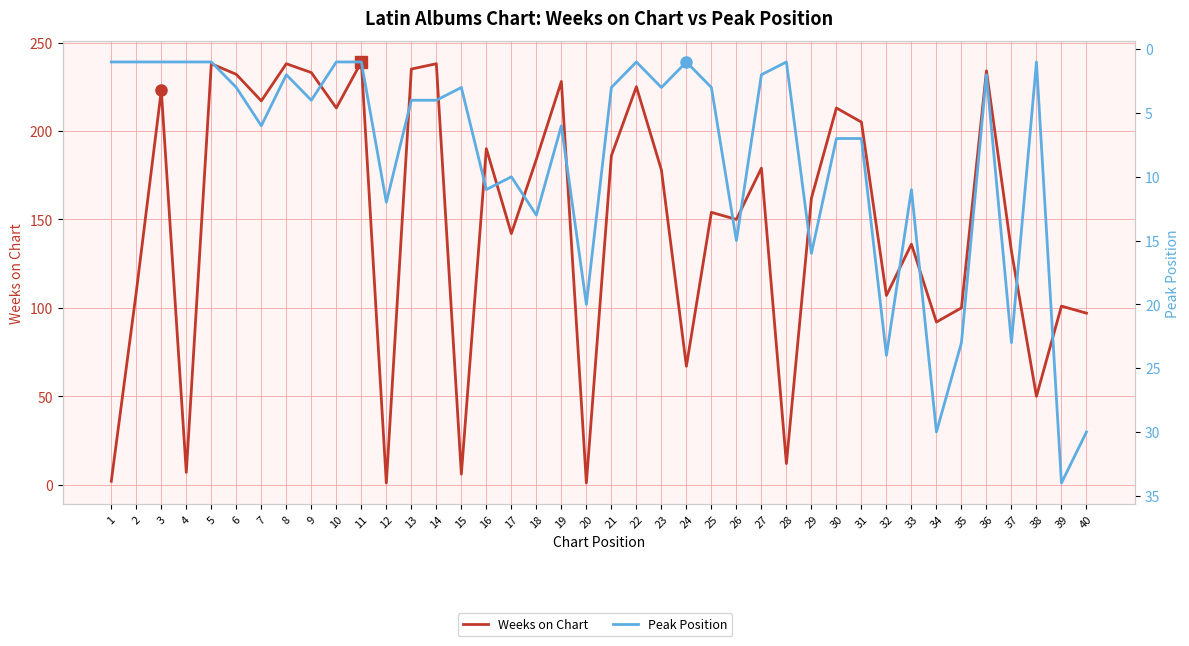

Rank the series at 5 from highest to lowest value.

Weeks on Chart, Peak Position